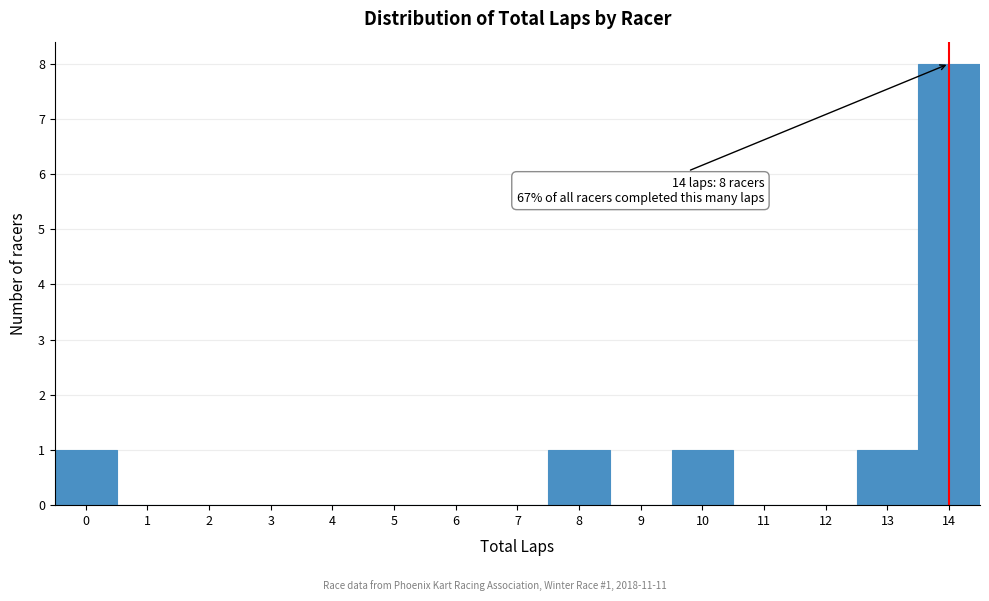

Reading right to left, list all the values displayed in this chart.

14=8	13=1	12=0	11=0	10=1	9=0	8=1	7=0	6=0	5=0	4=0	3=0	2=0	1=0	0=1